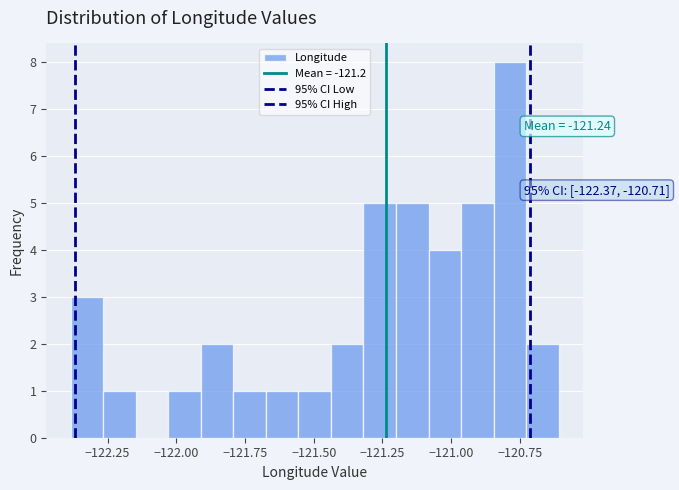

Around what value on the x-axis is the tallest bar? Give the approximate position of its centre, as read against the axis.

-120.80